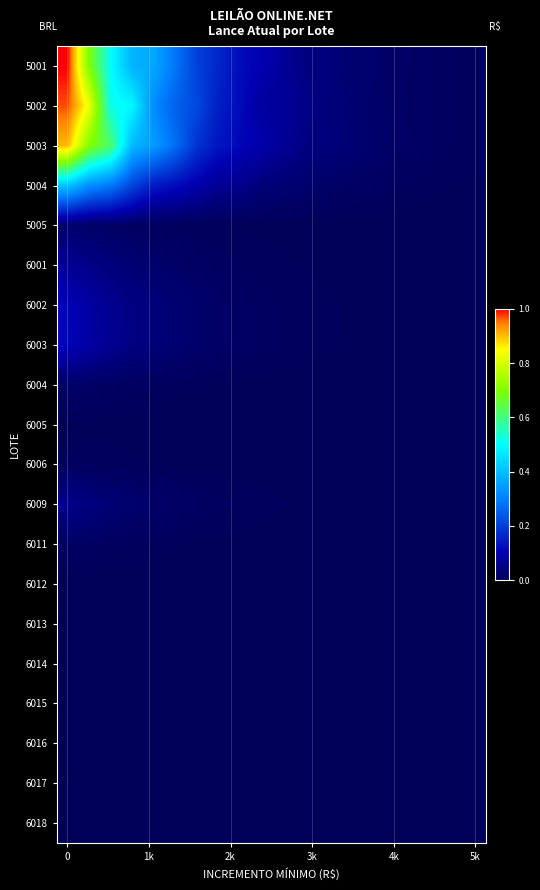

Which series has the largest range (max minus min)?

row_0